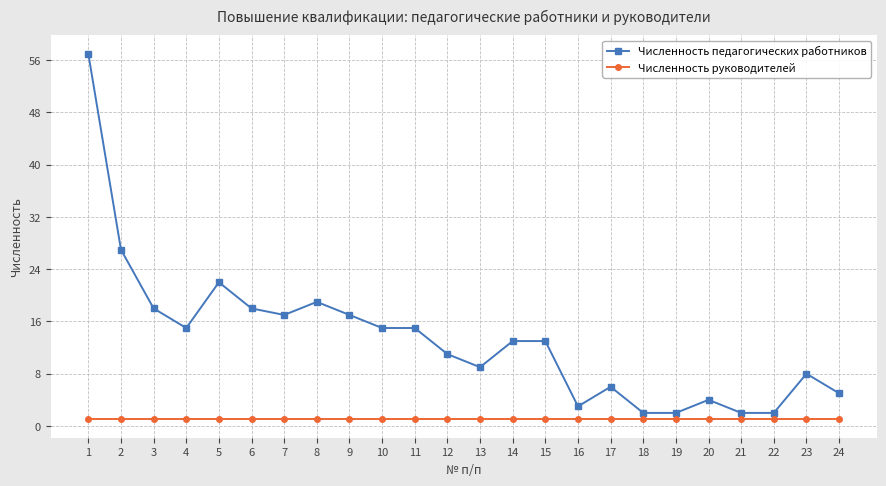

Reading left to right, transcribe all the data shown in this chart.

Численность педагогических работников: 57	27	18	15	22	18	17	19	17	15	15	11	9	13	13	3	6	2	2	4	2	2	8	5
Численность руководителей: 1	1	1	1	1	1	1	1	1	1	1	1	1	1	1	1	1	1	1	1	1	1	1	1